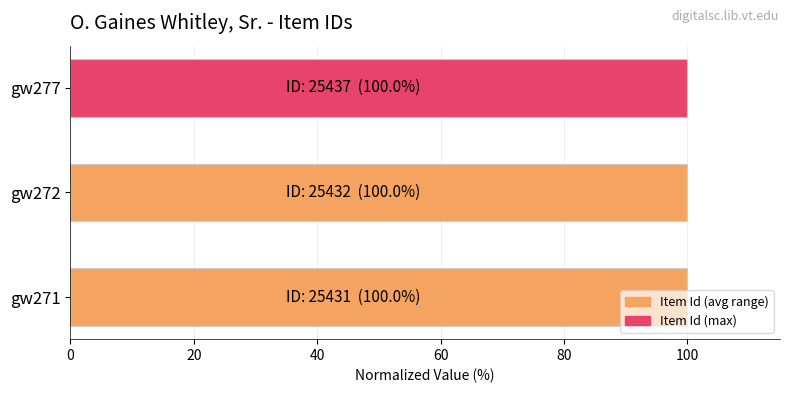

What is the minimum value shown in the chart?

100.0